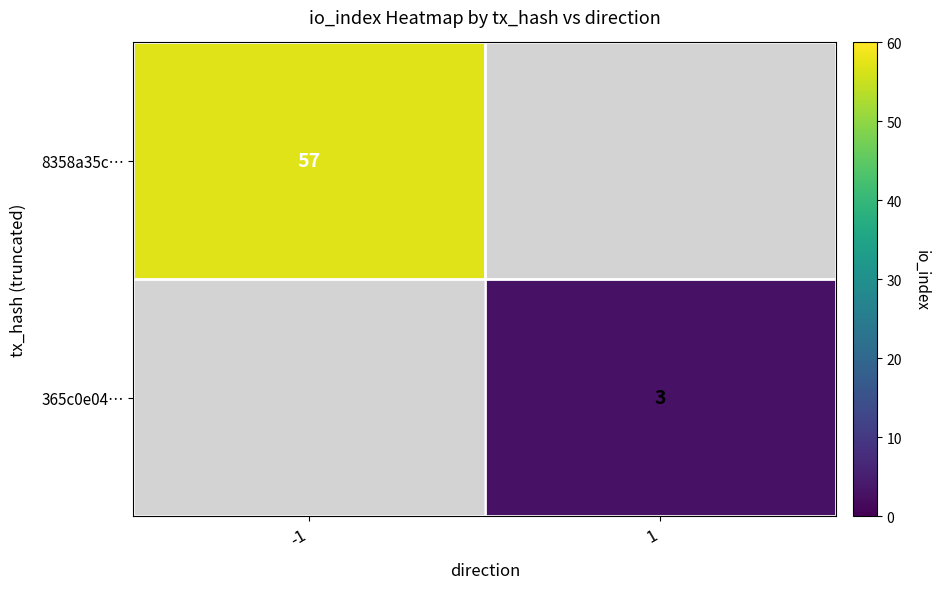

True or false: 365c0e04… has a value of 4 at 1.

False